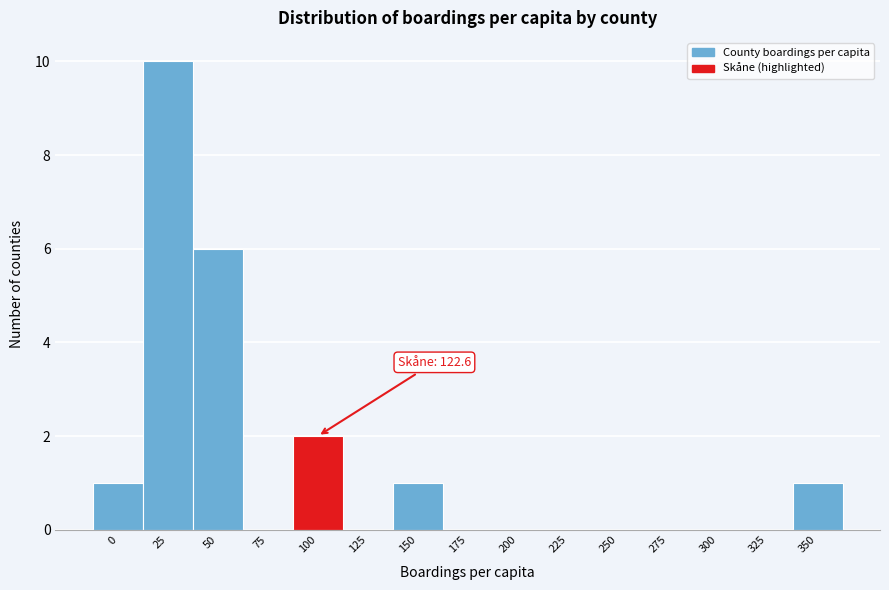

Reading left to right, extract all data points from this chart.

0=1	25=10	50=6	75=0	100=2	125=0	150=1	175=0	200=0	225=0	250=0	275=0	300=0	325=0	350=1